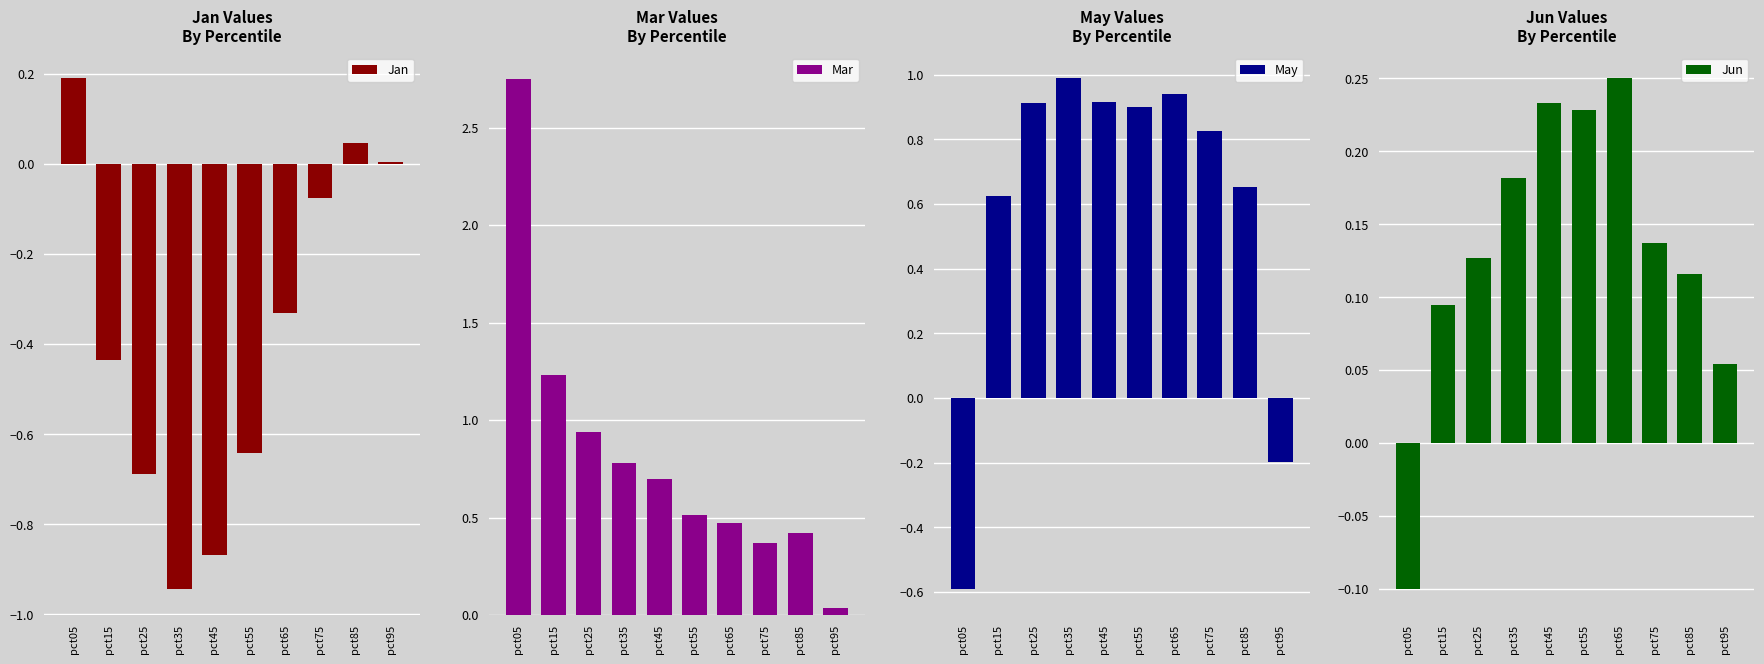

Rank the series at pct95 from highest to lowest value.

Jun, Mar, Jan, May